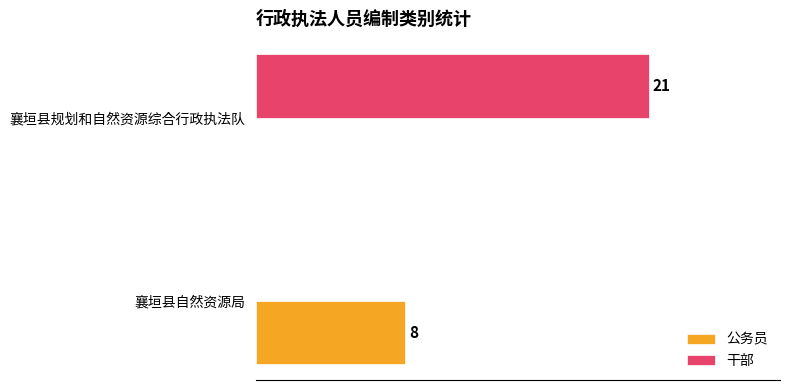

At which label is 干部 closest to 10?

襄垣县自然资源局